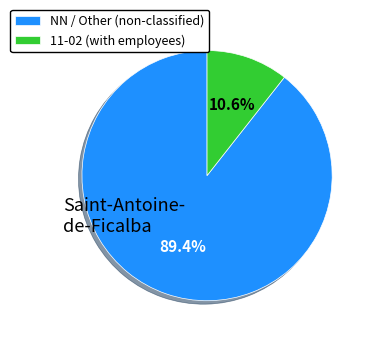

Which category has the biggest portion of the pie?

NN / Other (non-classified)